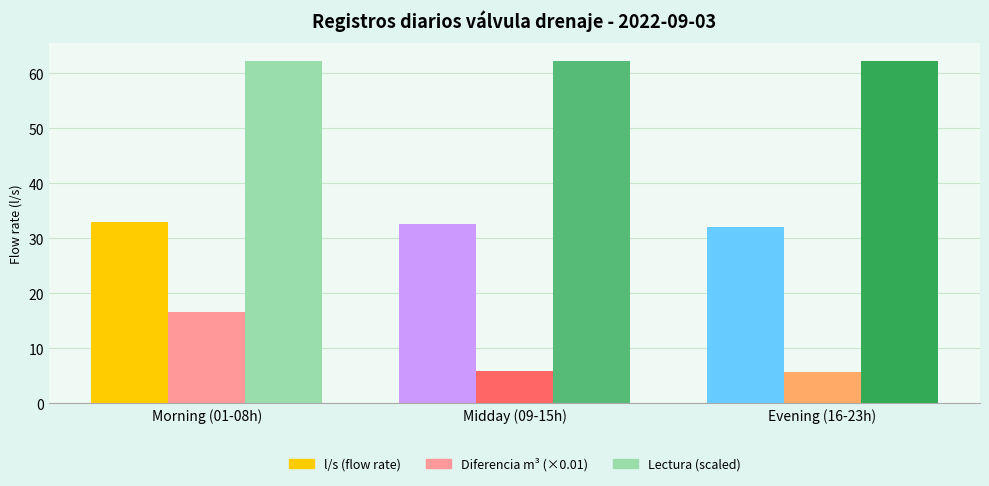

What is the spread (max minus min) of values at Evening (16-23h)?

56.6